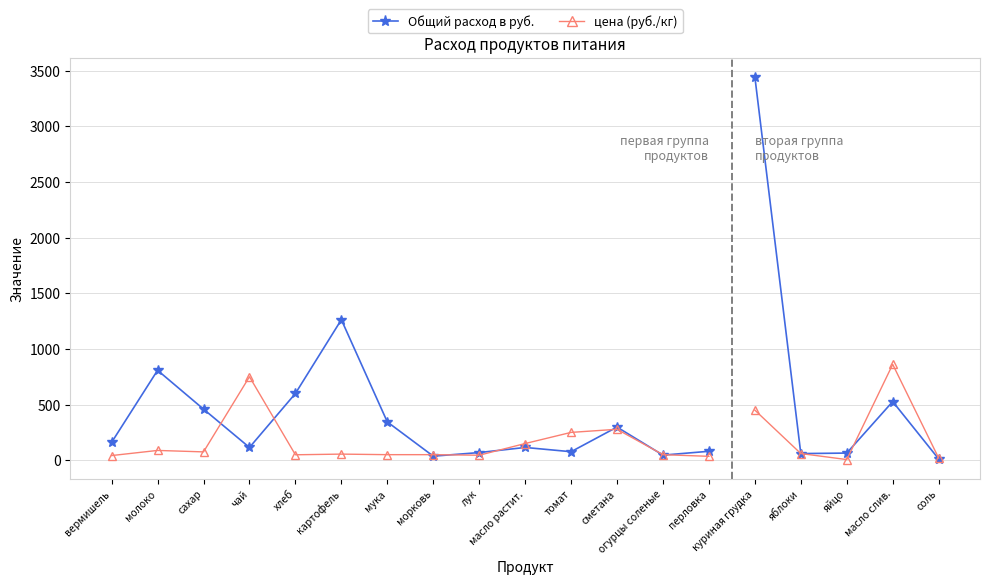

What is the total value across all series at перловка?

115.3